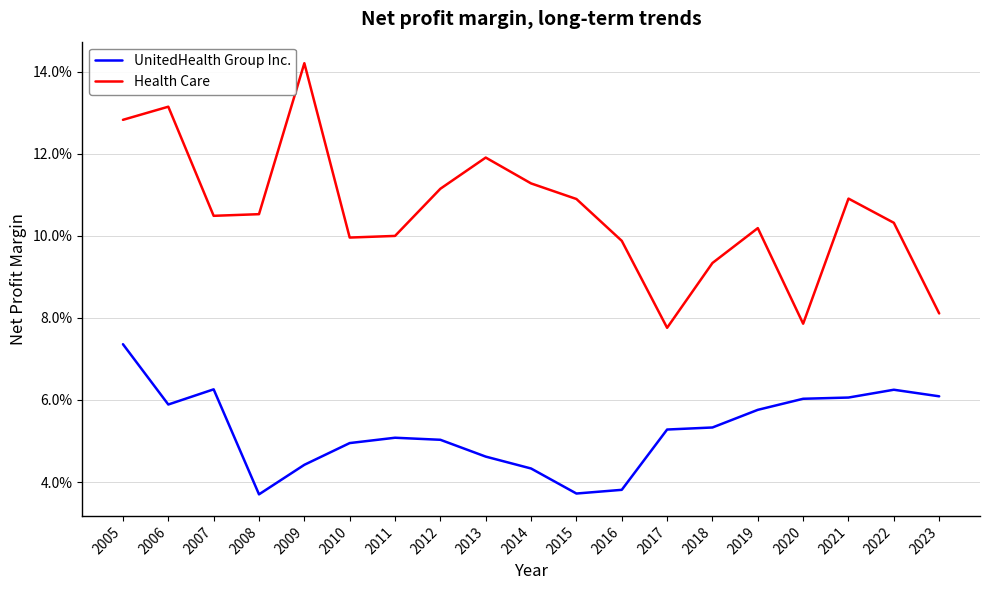

What are all the series names shown in the legend?

UnitedHealth Group Inc., Health Care